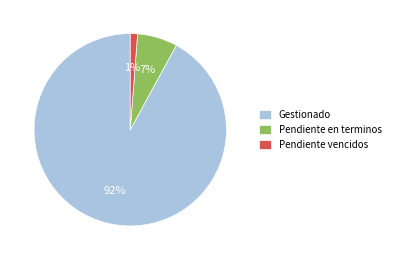

To the nearest percent, what is the difference between the largest and smallest slice percentages?

91%